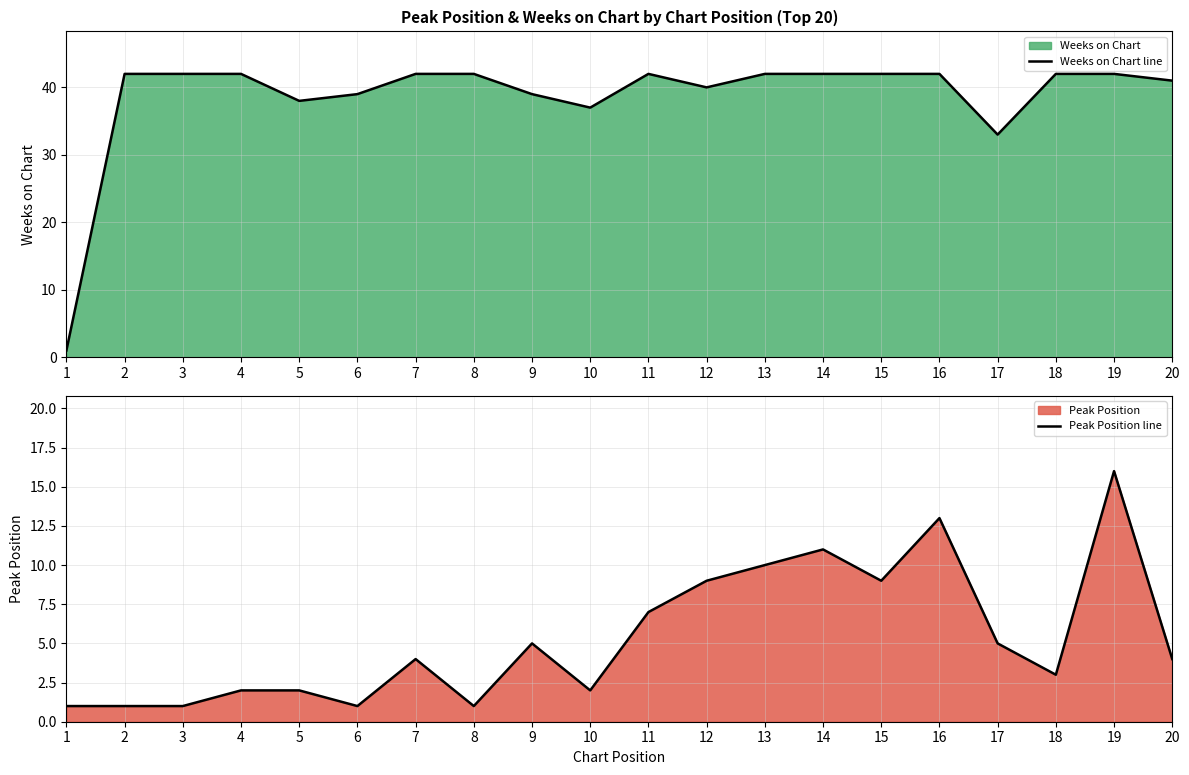

Reading left to right, list all the values displayed in this chart.

Weeks on Chart line: 1=1	2=42	3=42	4=42	5=38	6=39	7=42	8=42	9=39	10=37	11=42	12=40	13=42	14=42	15=42	16=42	17=33	18=42	19=42	20=41
Peak Position line: 1=1	2=1	3=1	4=2	5=2	6=1	7=4	8=1	9=5	10=2	11=7	12=9	13=10	14=11	15=9	16=13	17=5	18=3	19=16	20=4